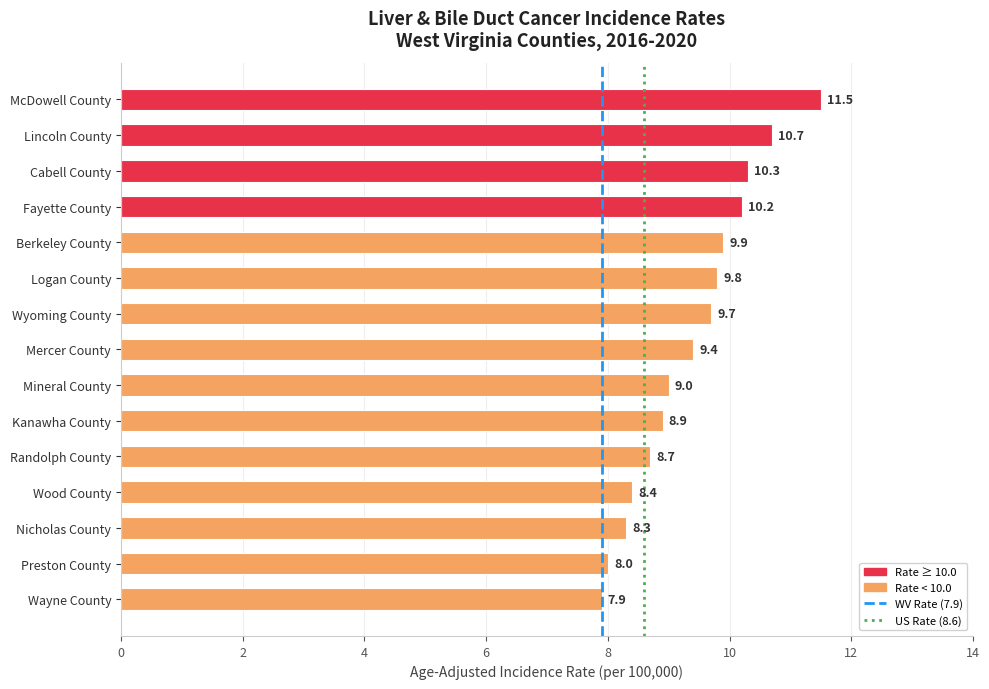

What is the average value?

9.4